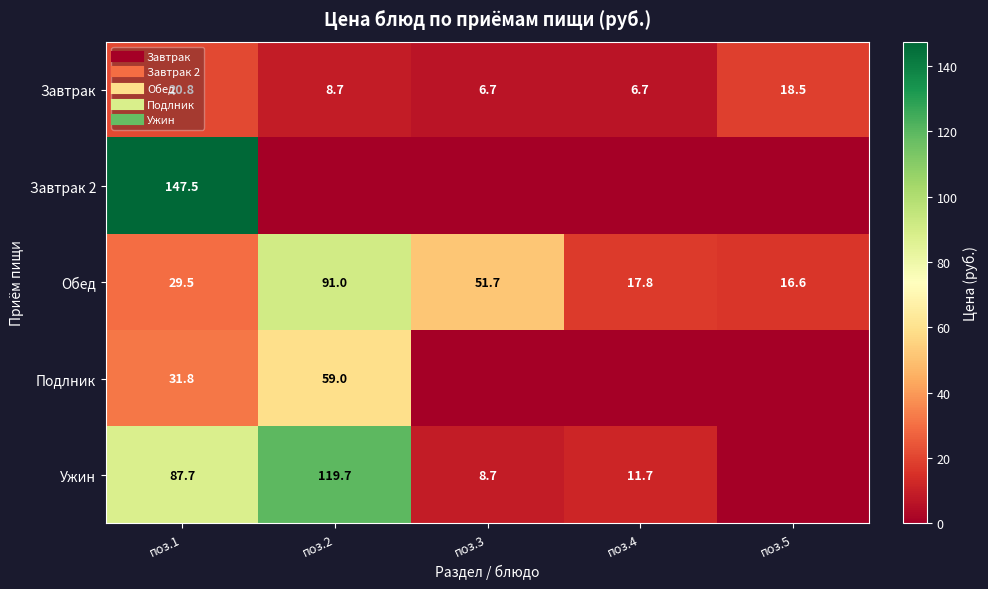

Is it true that Подлник equals 90.0 at поз.2?

False